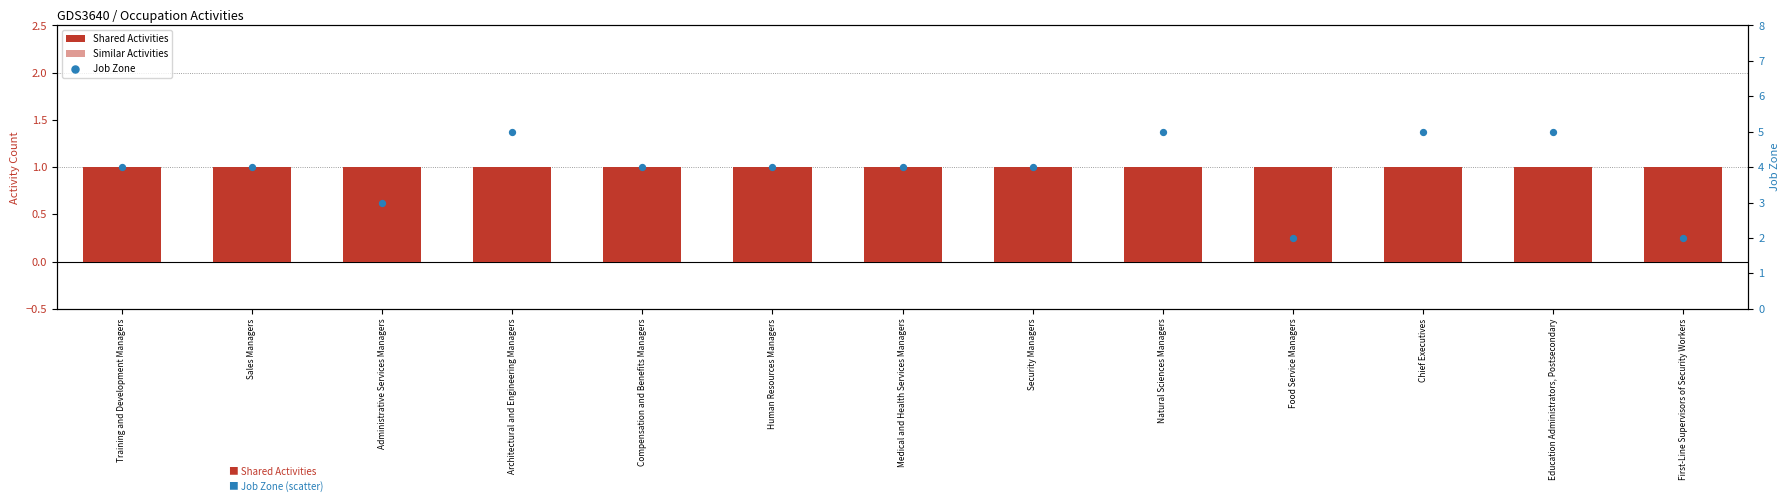

What is the total value across all series at First-Line Supervisors of Security Workers?

3